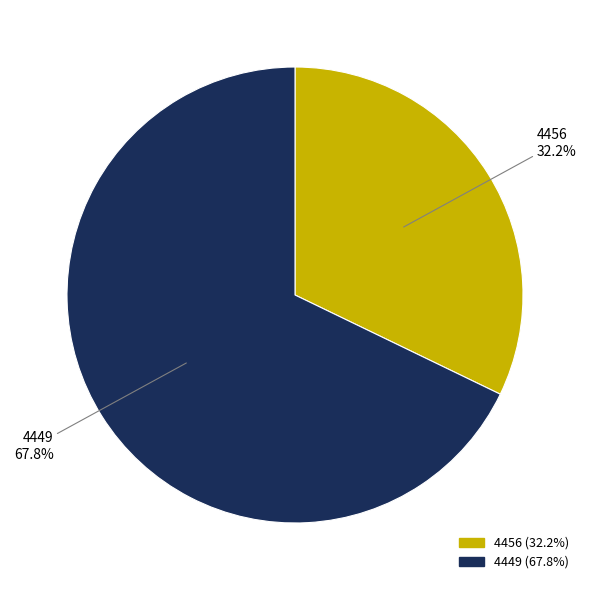

Which category has the biggest portion of the pie?

4449